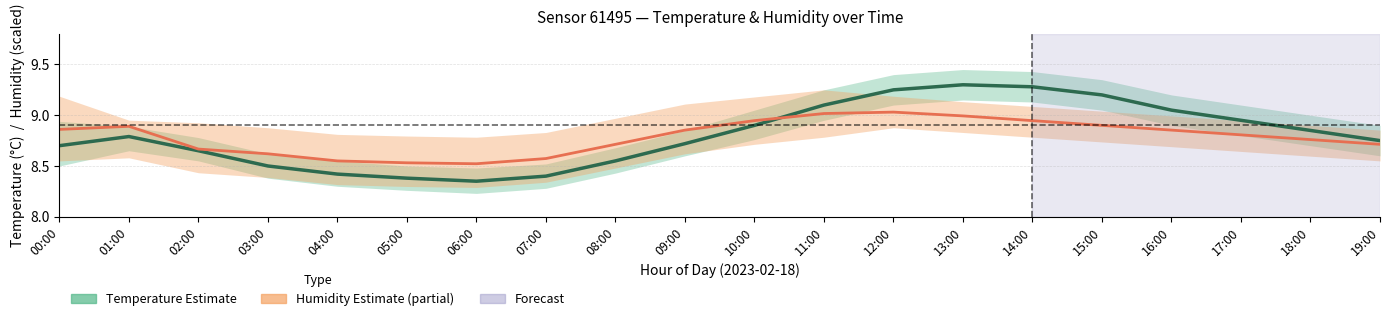

What is the label of the 17th point from the right?

03:00